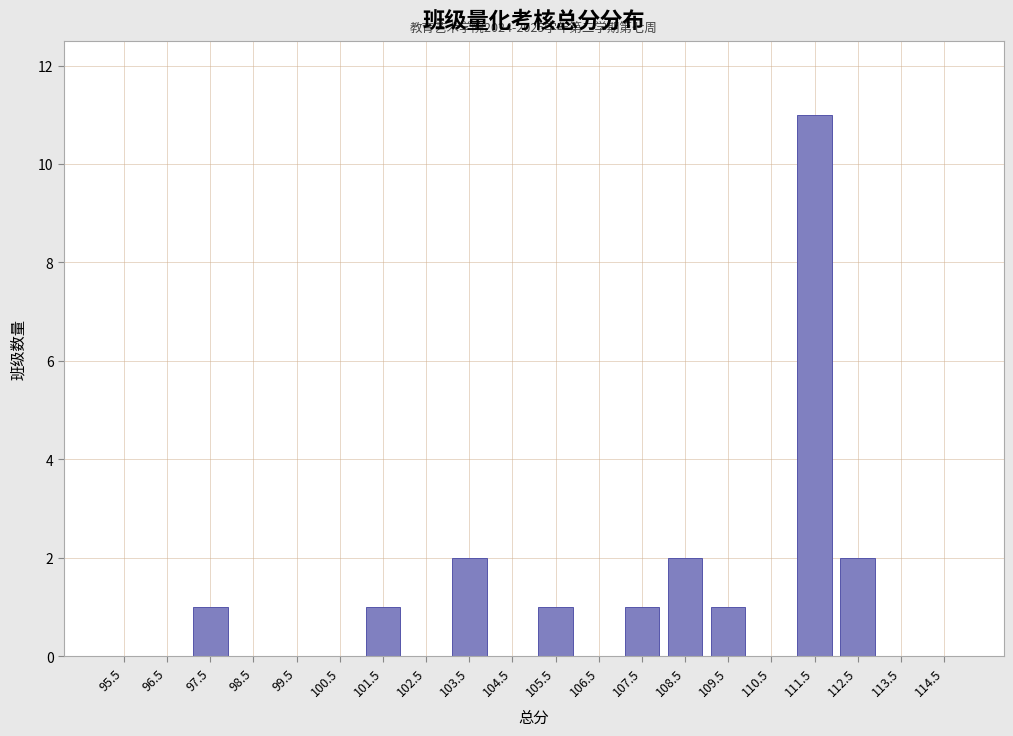

Over which range of the x-axis is the bar tallest?

111 to 112